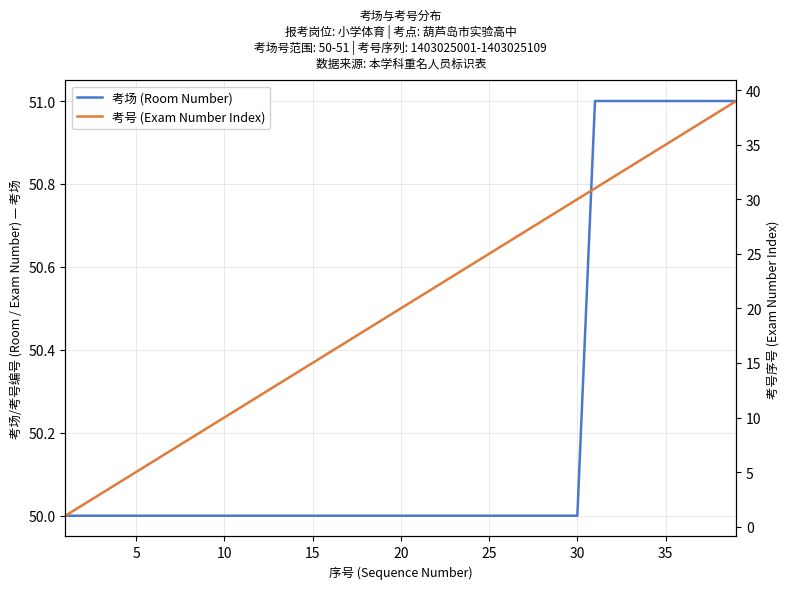

How many data points does each series have?

39